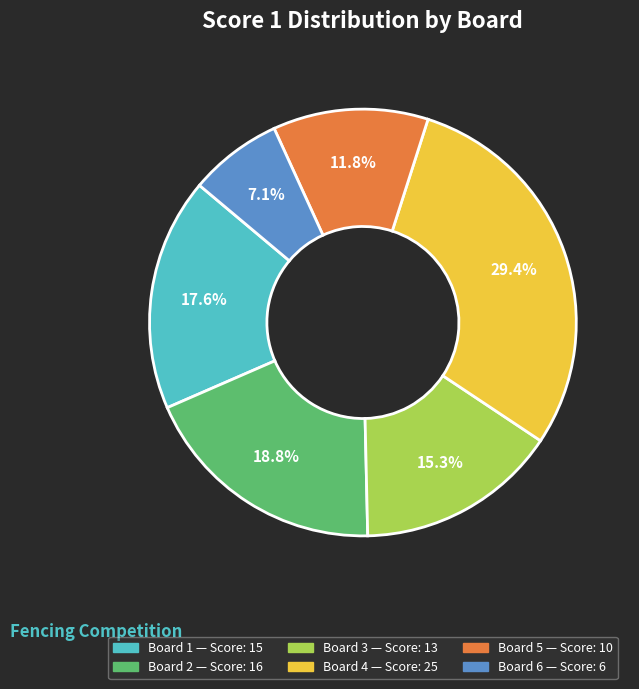

Between Board 2 and Board 6, which is larger?

Board 2